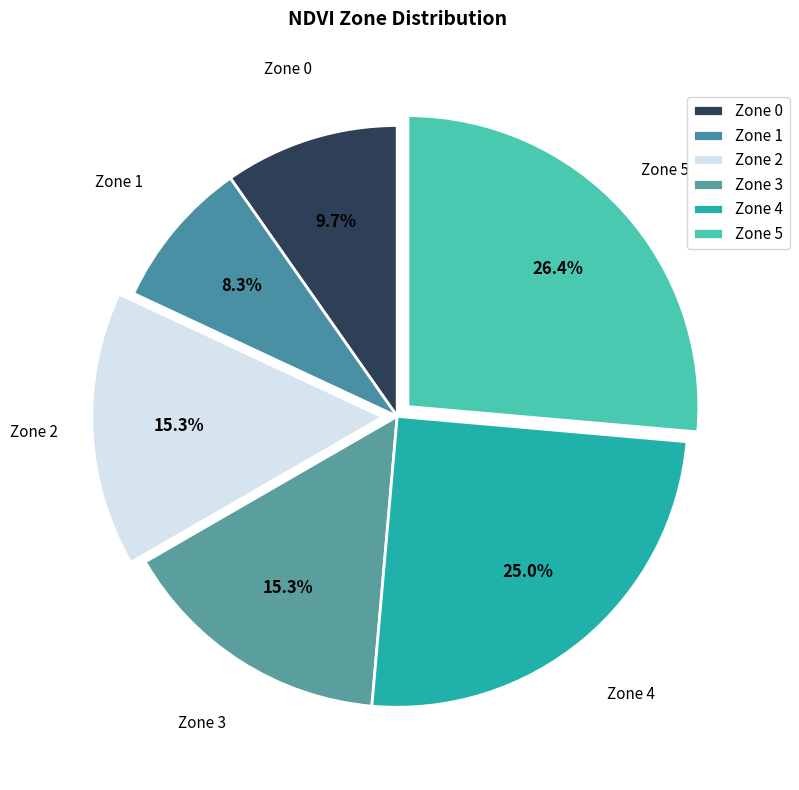

What is the change in value from Zone 3 to Zone 4?

+10